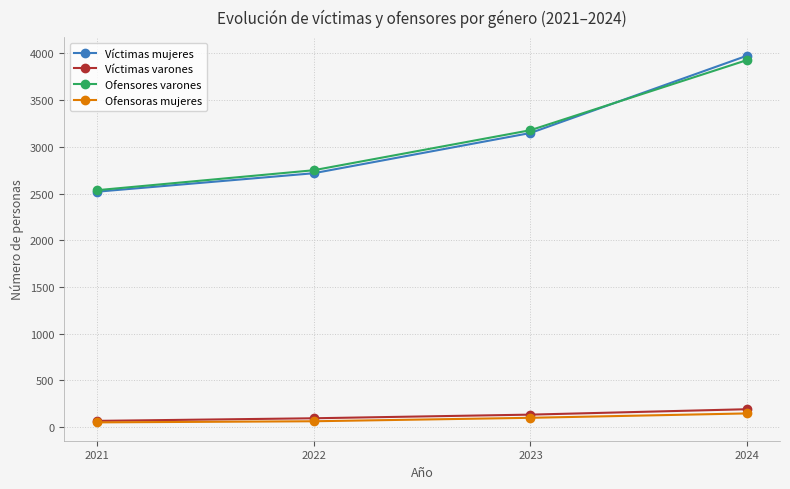

Is it true that Víctimas mujeres equals 2519 at 2021?

True